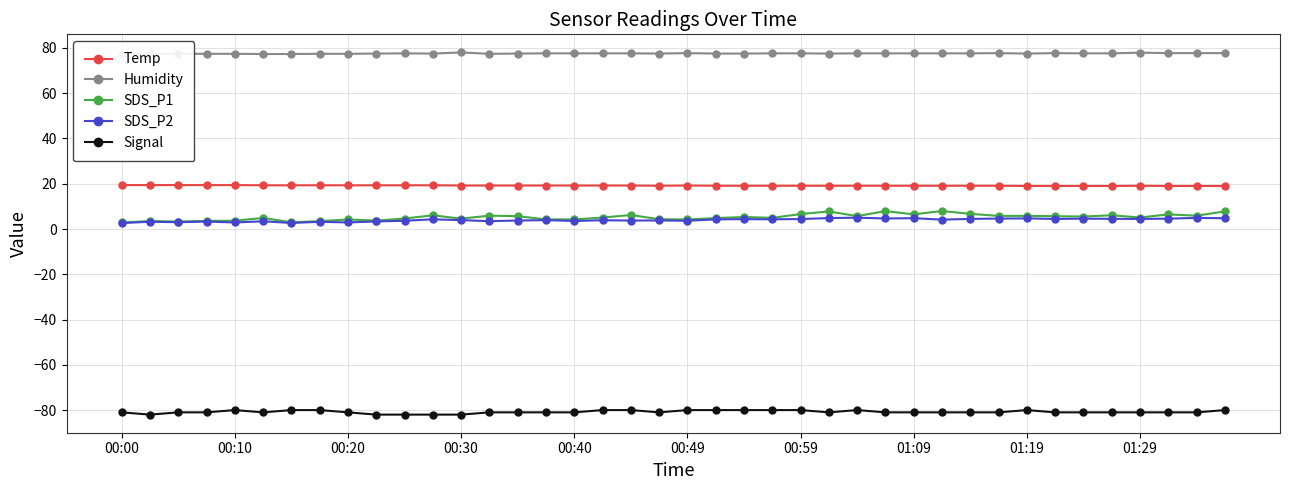

How many Temp values are between 19 and 20?

40